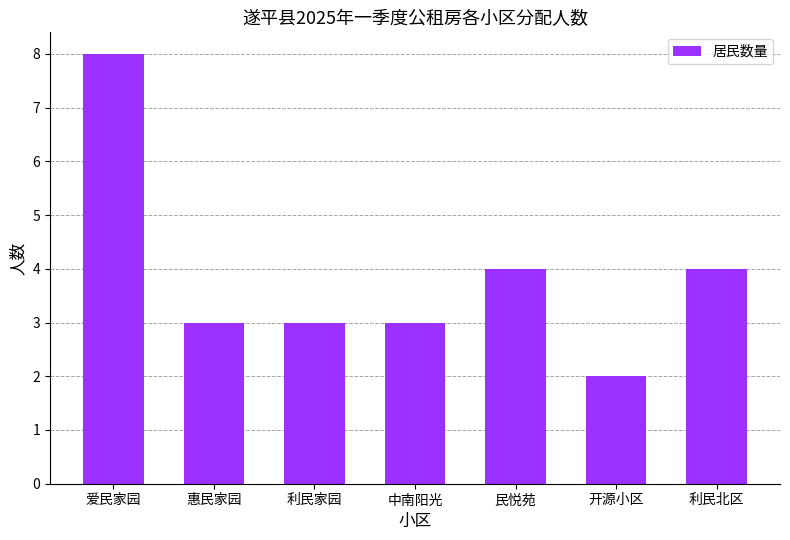

What is the greatest value displayed?

8